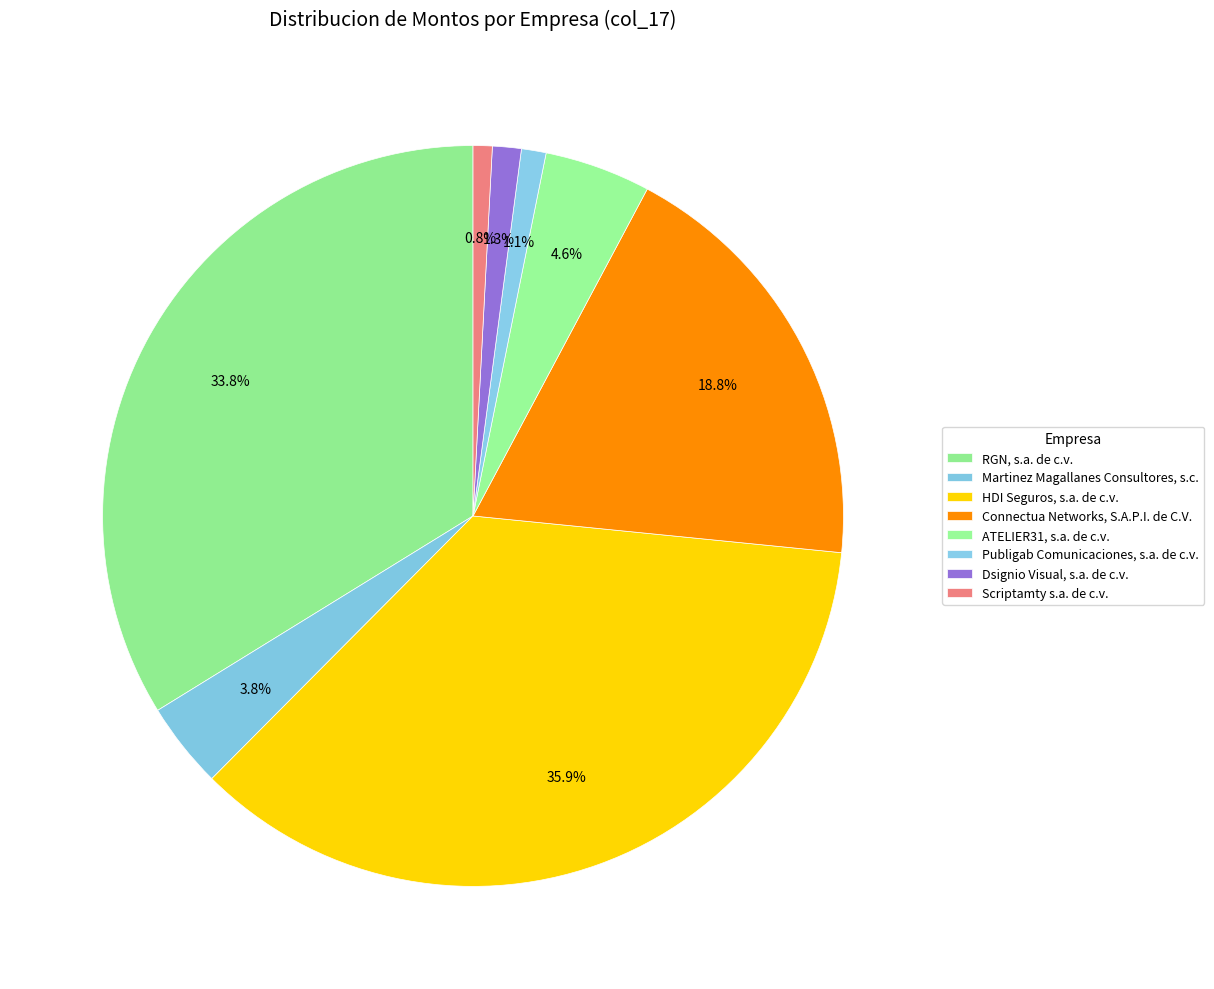

How many slices are in this pie chart?

8